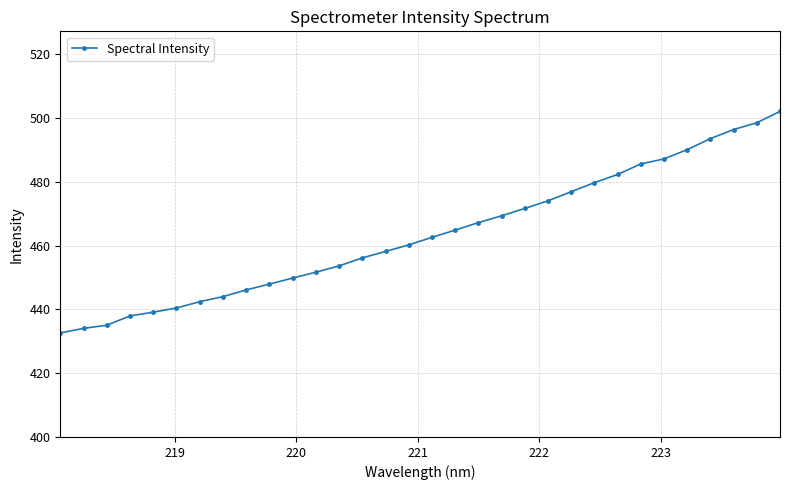

What is the value of the 6th point from the left?

440.5